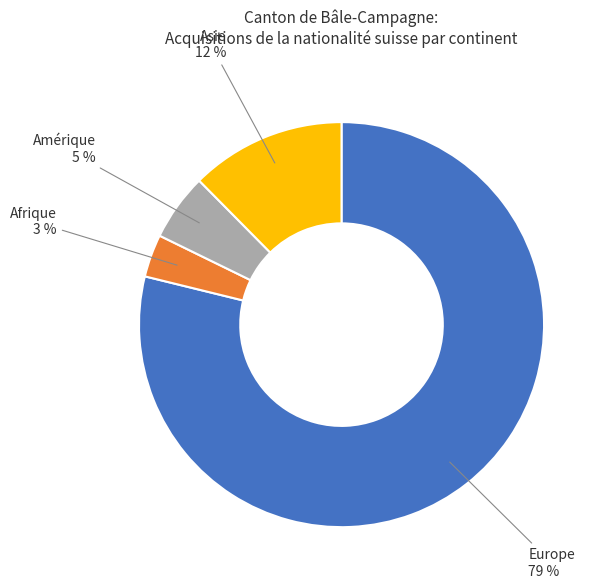

True or false: Europe accounts for 49% of the total.

False